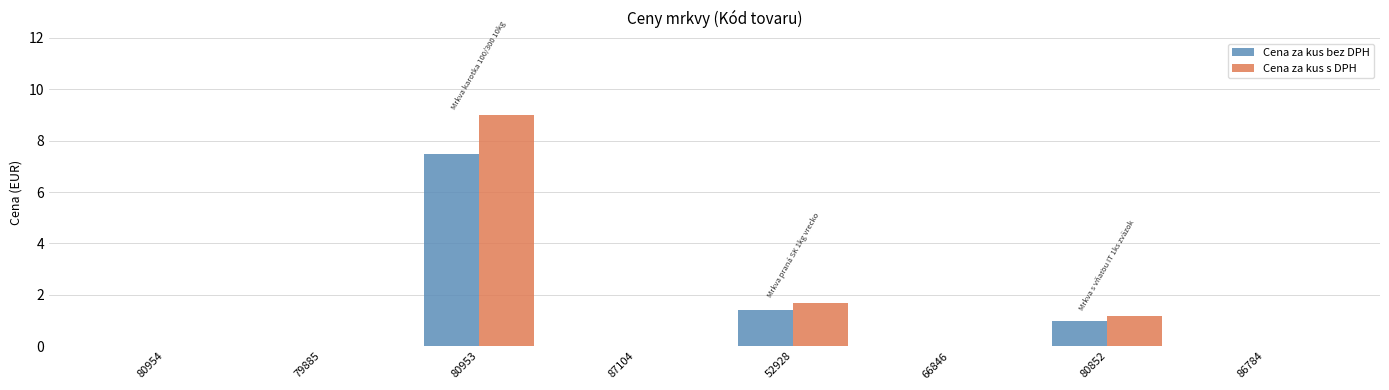

What is the approximate value of Cena za kus bez DPH at 52928?

1.4